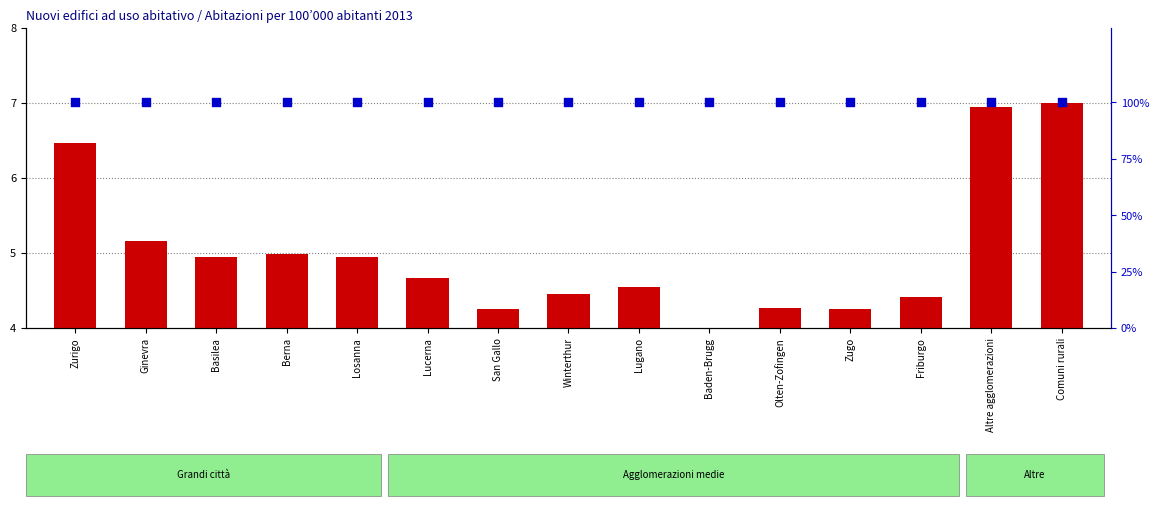

At how many categories does at least one series exceed 47?

15